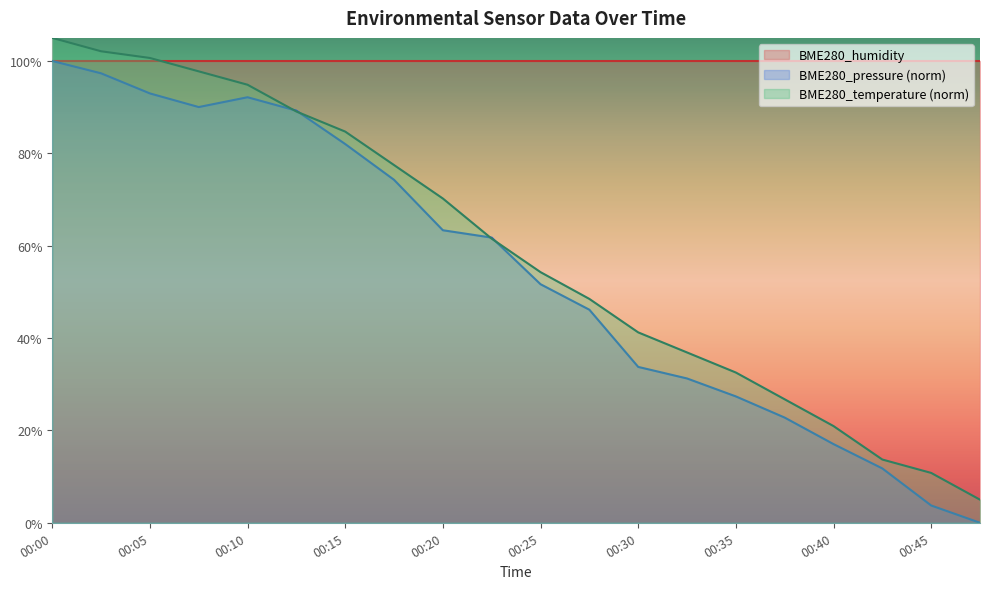

Where does the BME280_temperature series first go above 61?

00:00